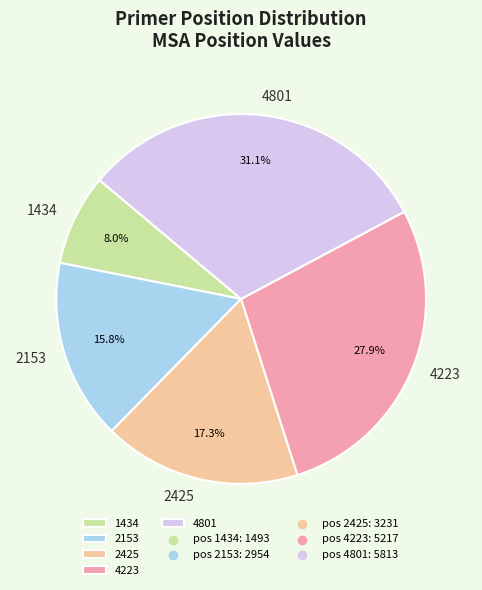

Is there a majority slice in this chart?

No